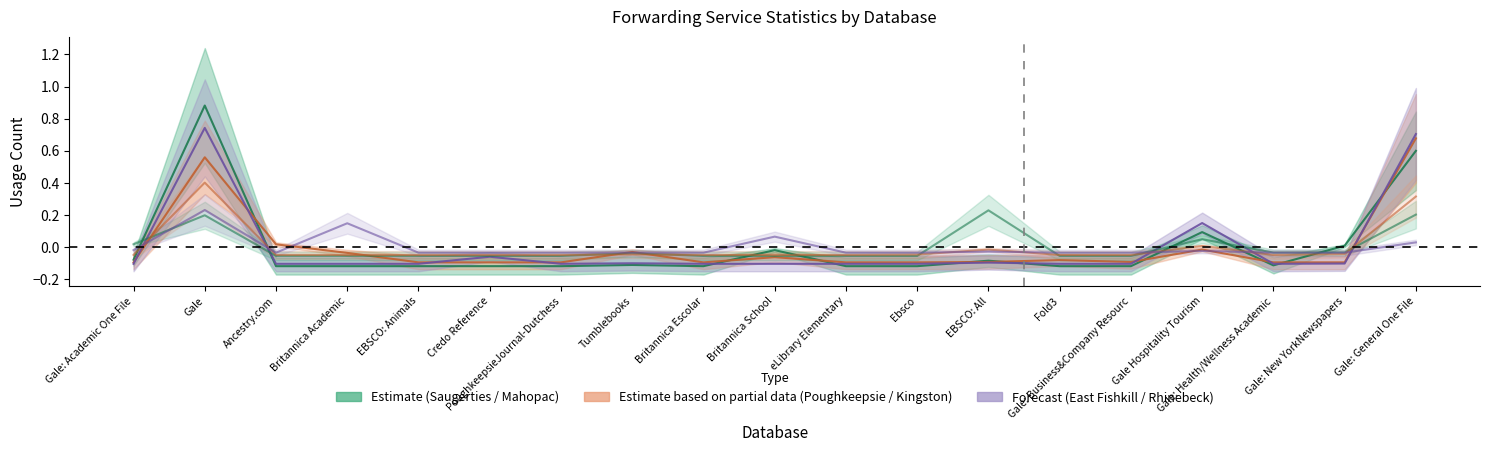

At which label is col_33 (Kingston) closest to 0?

Gale Hospitality Tourism